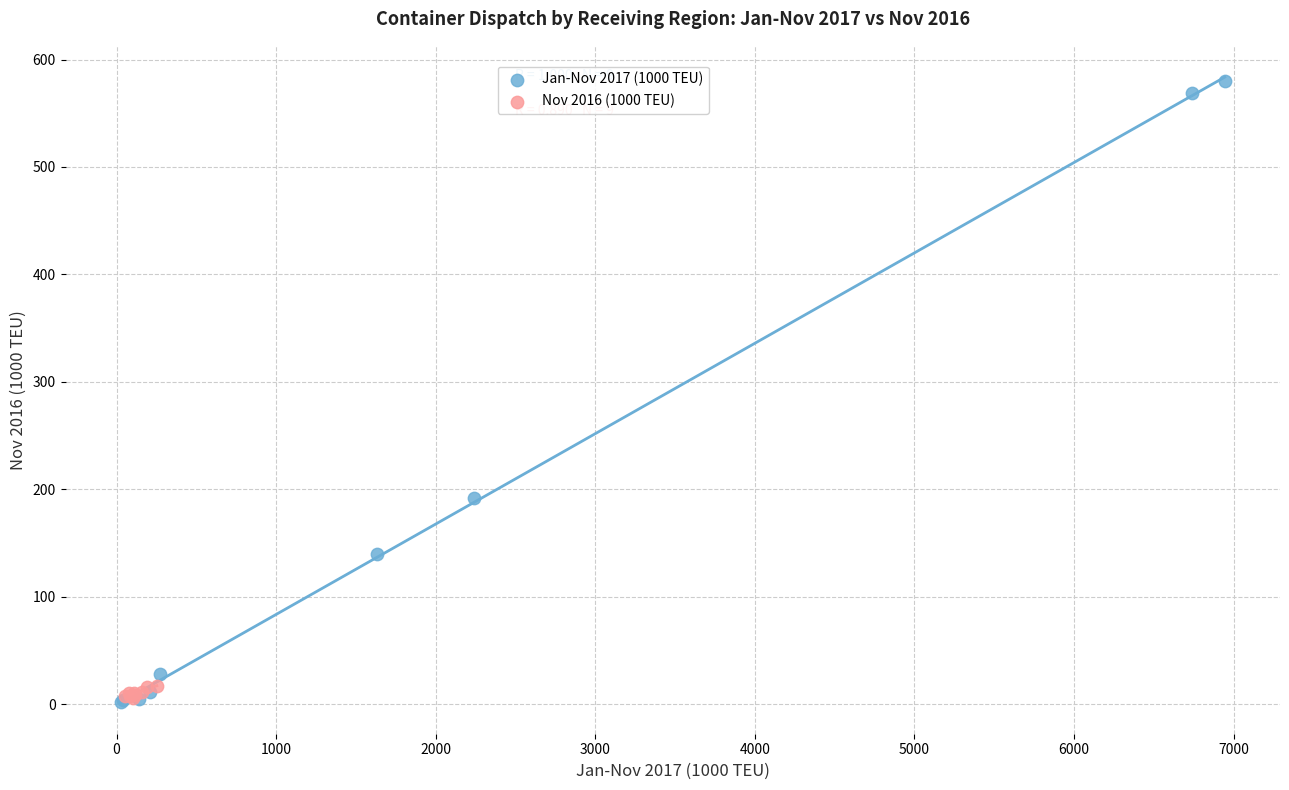

Which series contains the highest Y value?

Jan-Nov 2017 (1000 TEU)